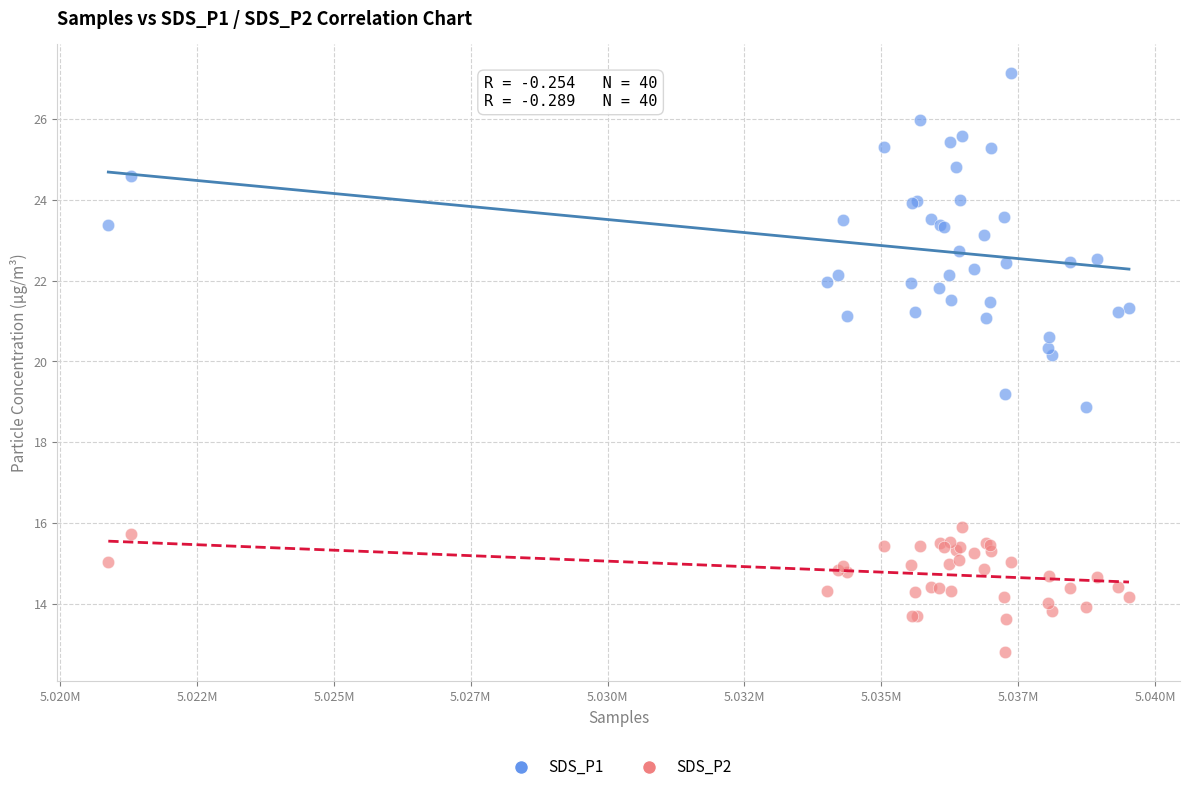

What is the X range (max minus min) for the scatter plot?

18650.0